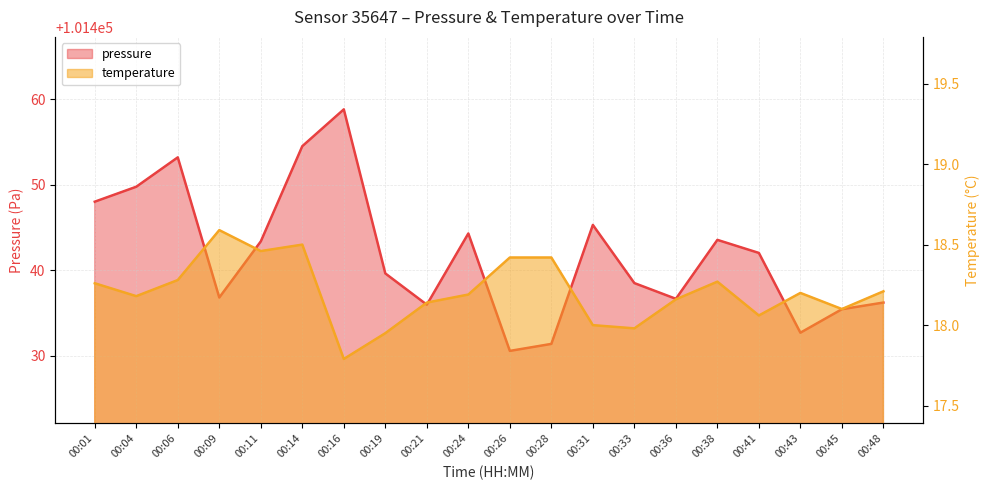

Is it true that temperature equals 18.4 at 00:26?

True